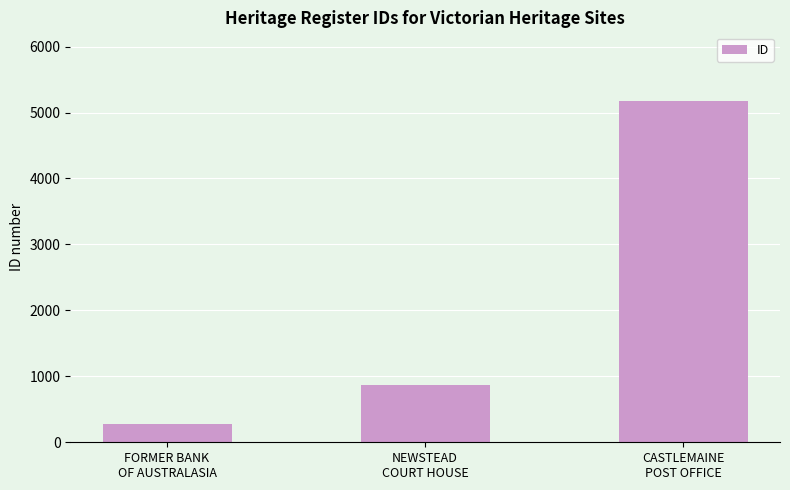

Are the bars horizontal?

No